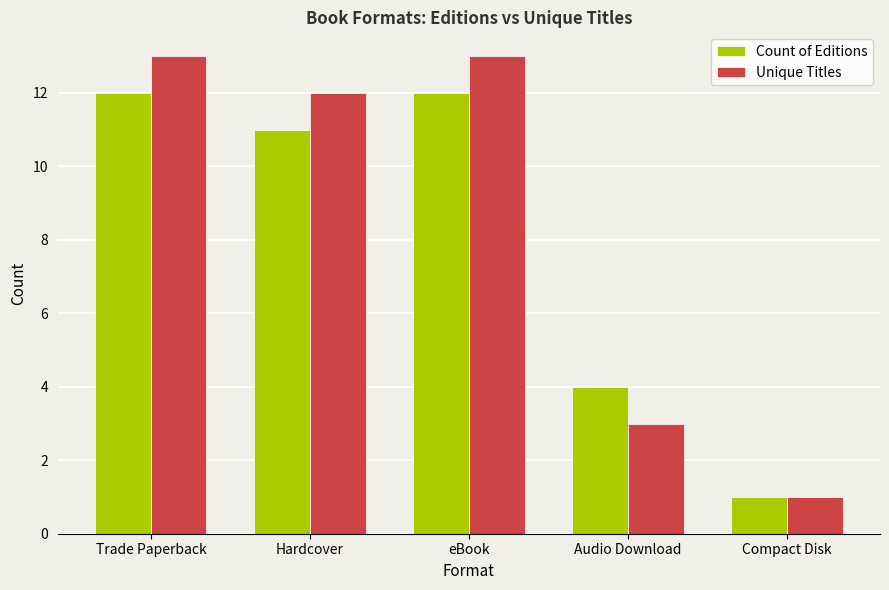

At which category does the chart reach its minimum across all series?

Compact Disk